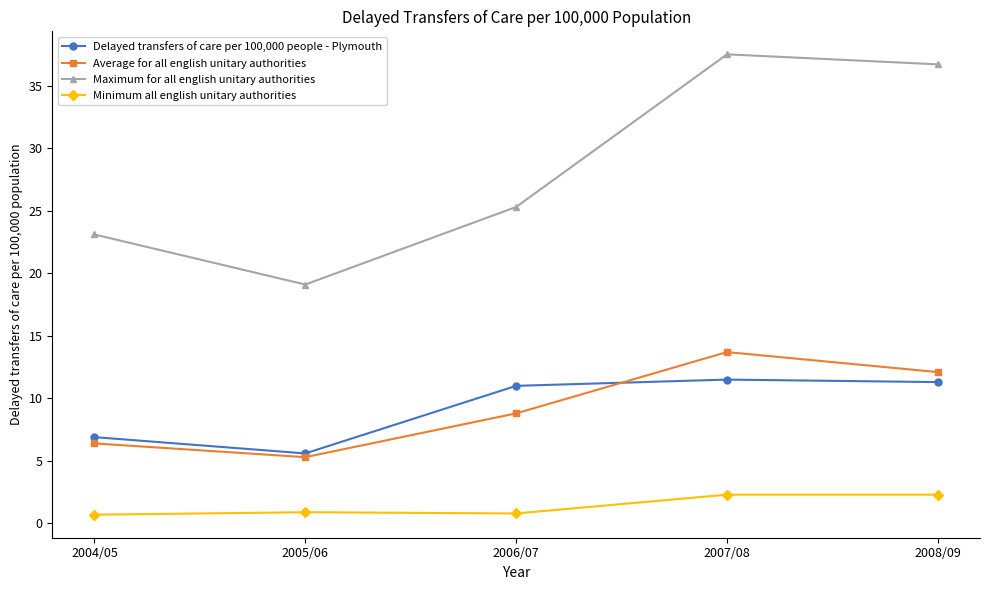

What is the difference between the second highest and second lowest values in the Delayed transfers of care per 100,000 people - Plymouth series?

4.4